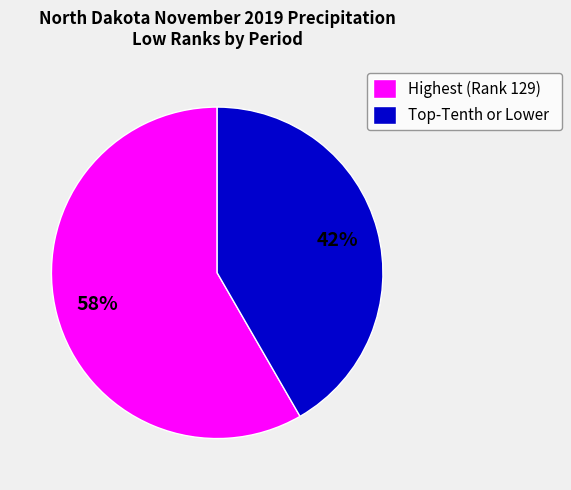

To the nearest percent, what is the average slice percentage?

50%